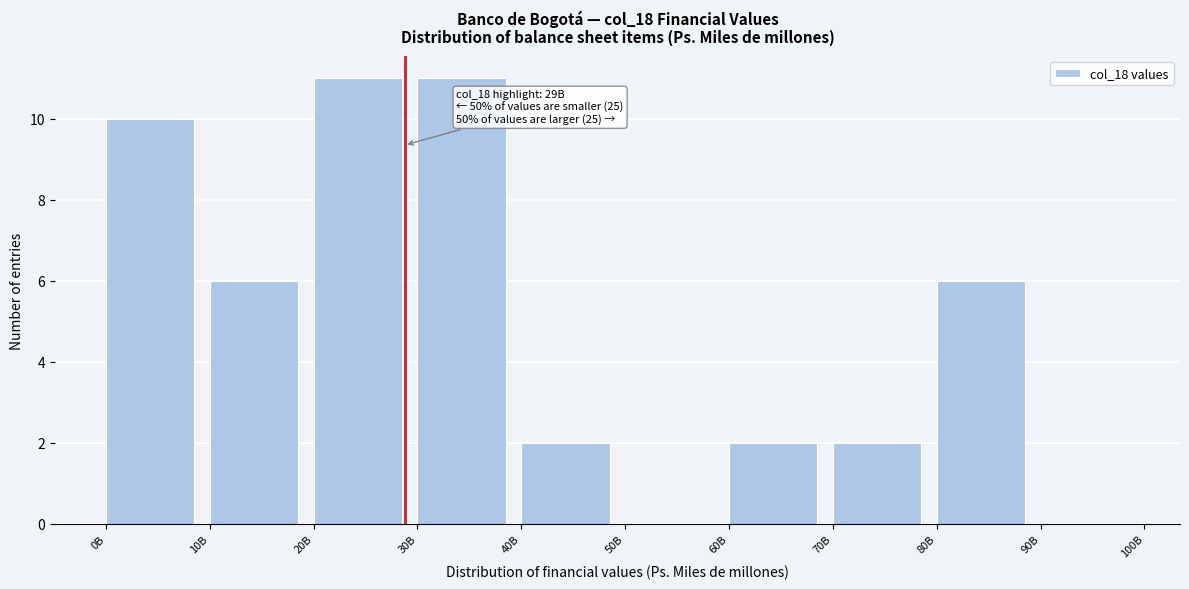

Reading left to right, extract all data points from this chart.

0B=10	10B=6	20B=11	30B=11	40B=2	50B=0	60B=2	70B=2	80B=6	90B=0